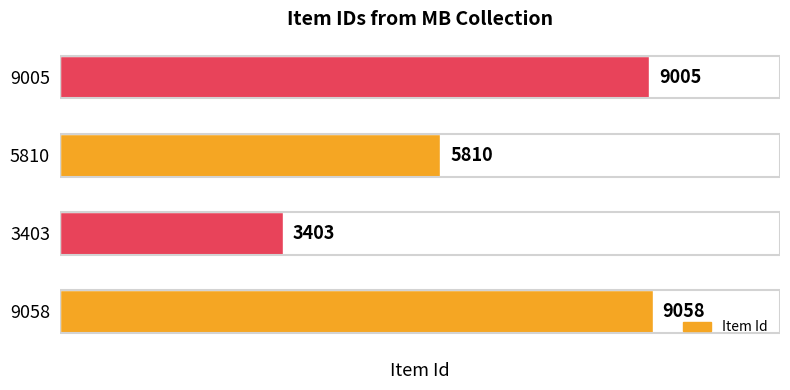

True or false: the data shows 5810 at 5810.

True